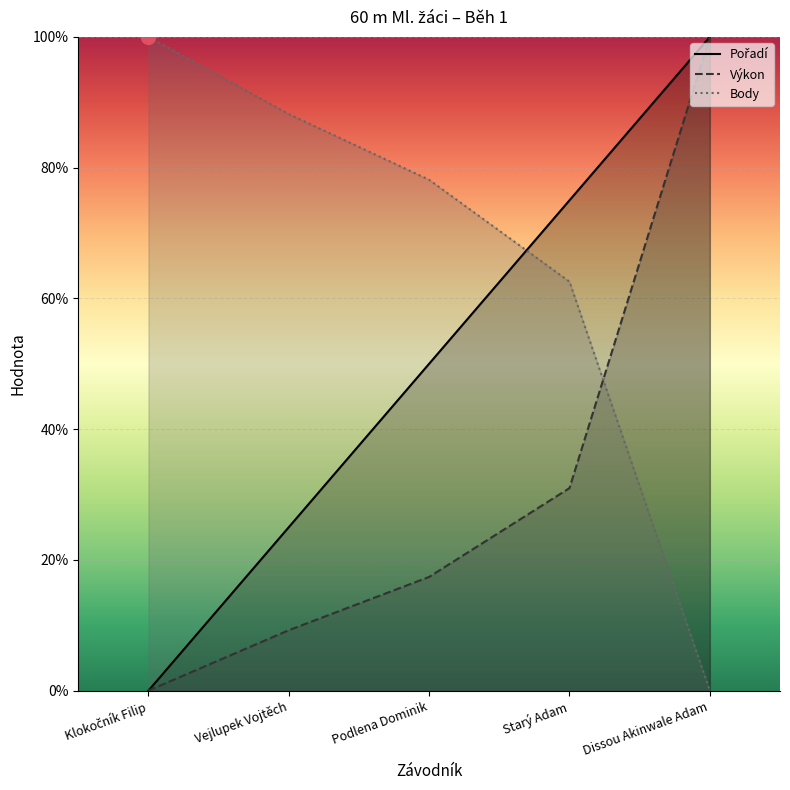

What is the label of the 1st point from the right?

Dissou Akinwale Adam